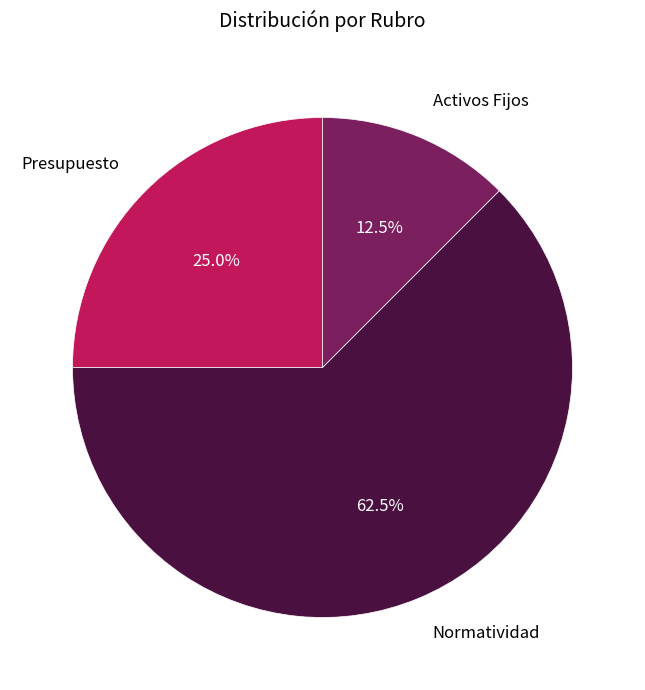

Which category accounts for the majority?

Normatividad